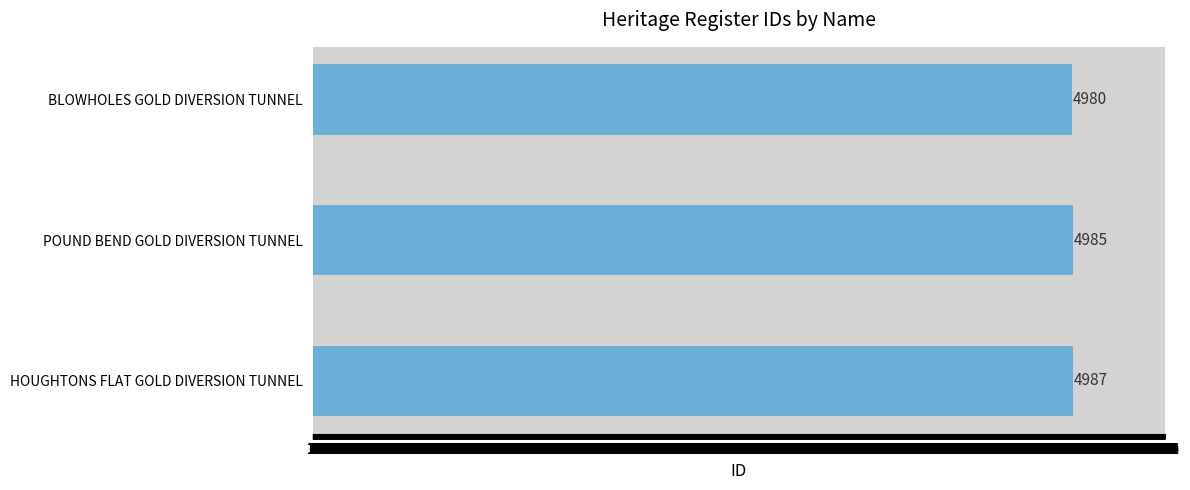

True or false: the data shows 4980 at 1.

True